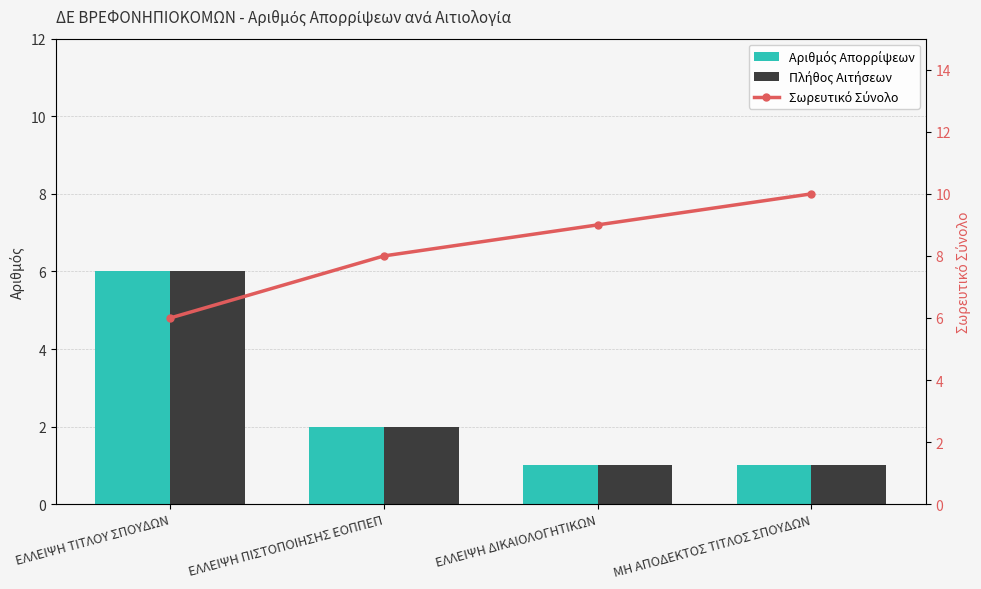

What is the difference between the maximum and minimum values in the Σωρευτικό Σύνολο series?

4